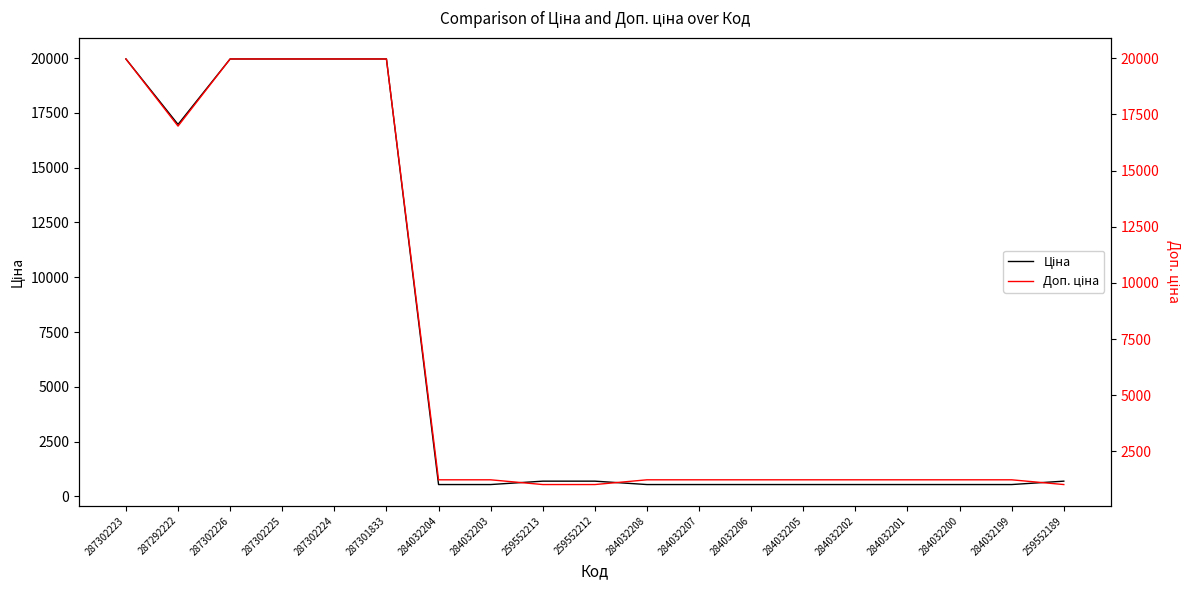

What are all the series names shown in the legend?

Ціна, Доп. ціна